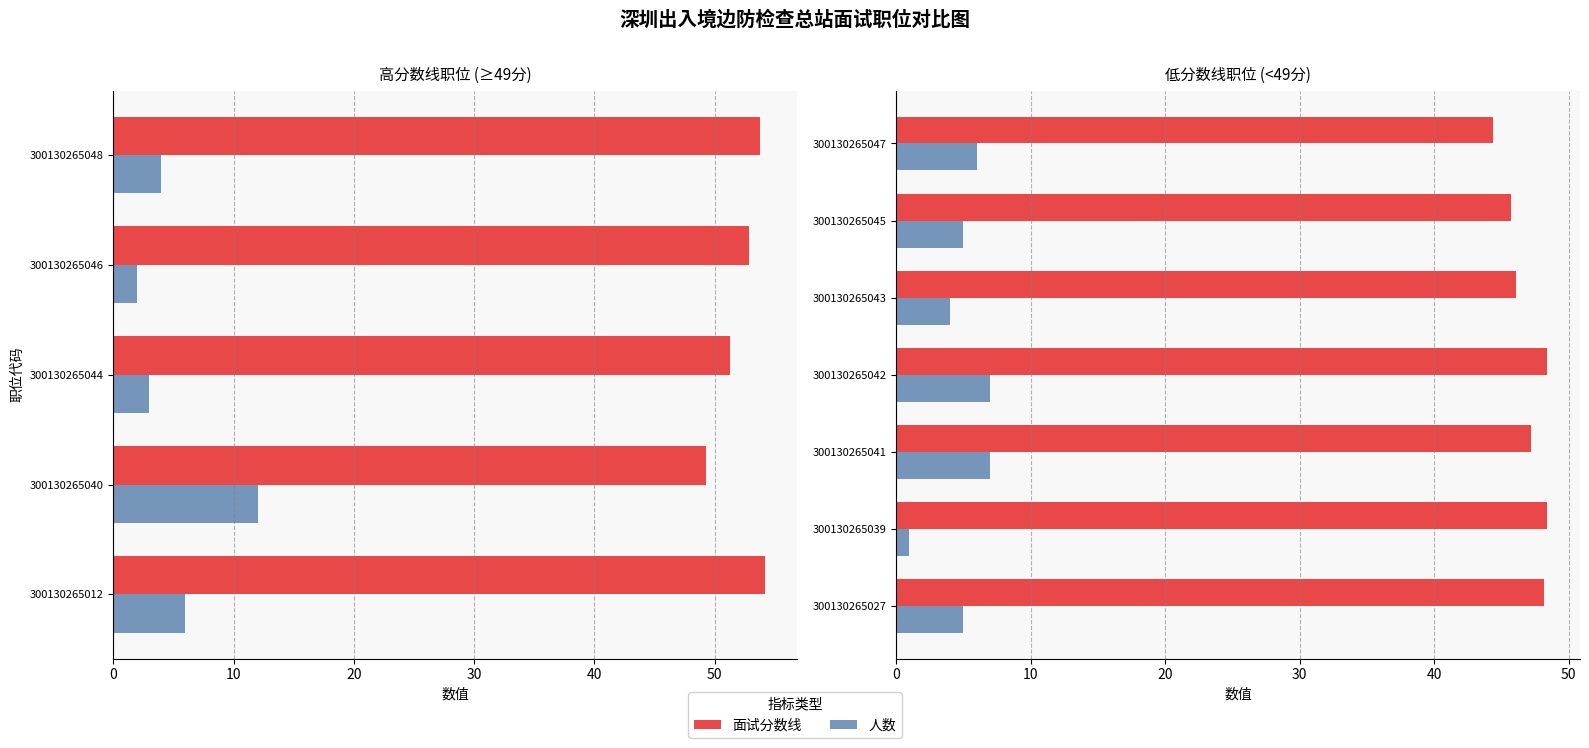

Between 300130265039 and 300130265047, which series saw the biggest shift?

人数